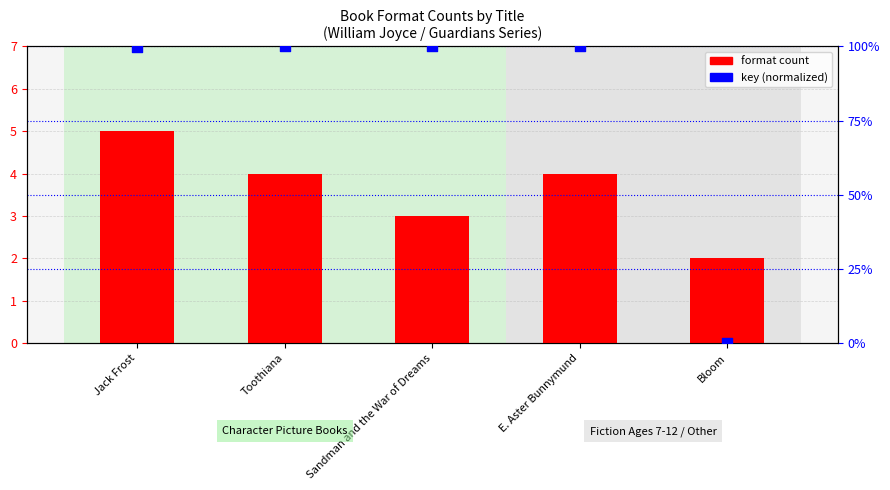

Which series has the widest spread of Y values?

key (normalized)